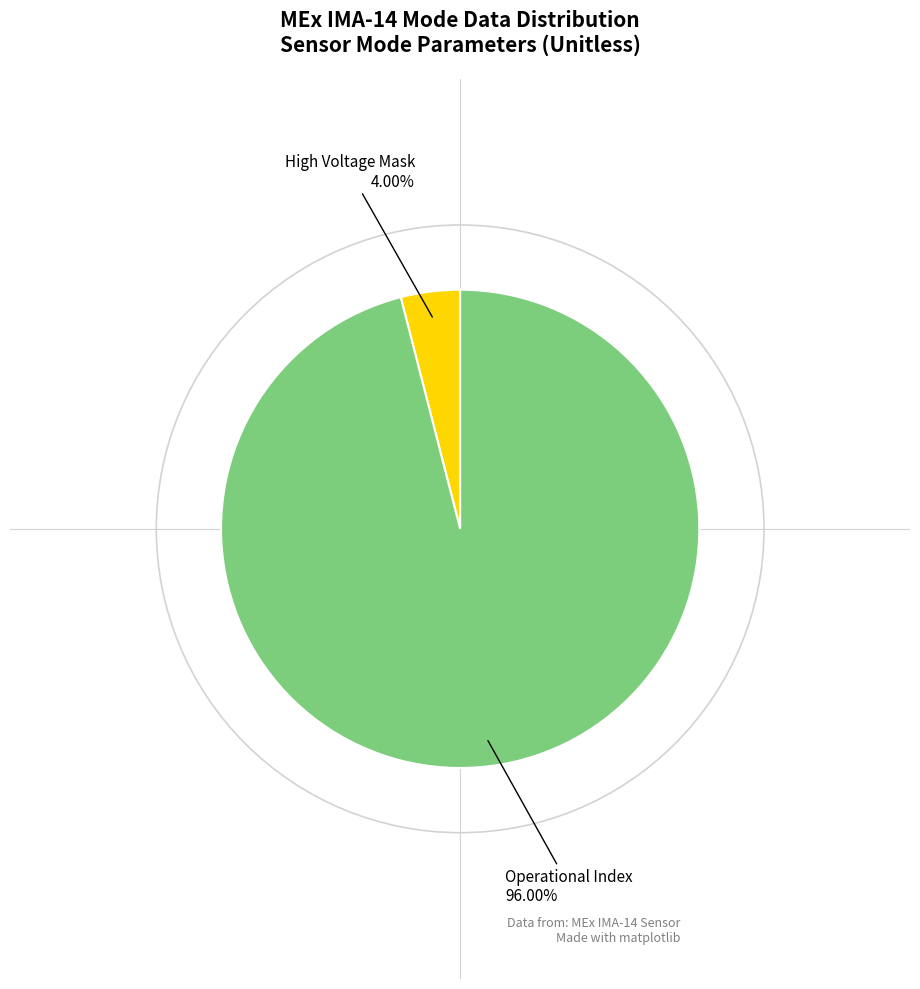

How many slices are in this pie chart?

2